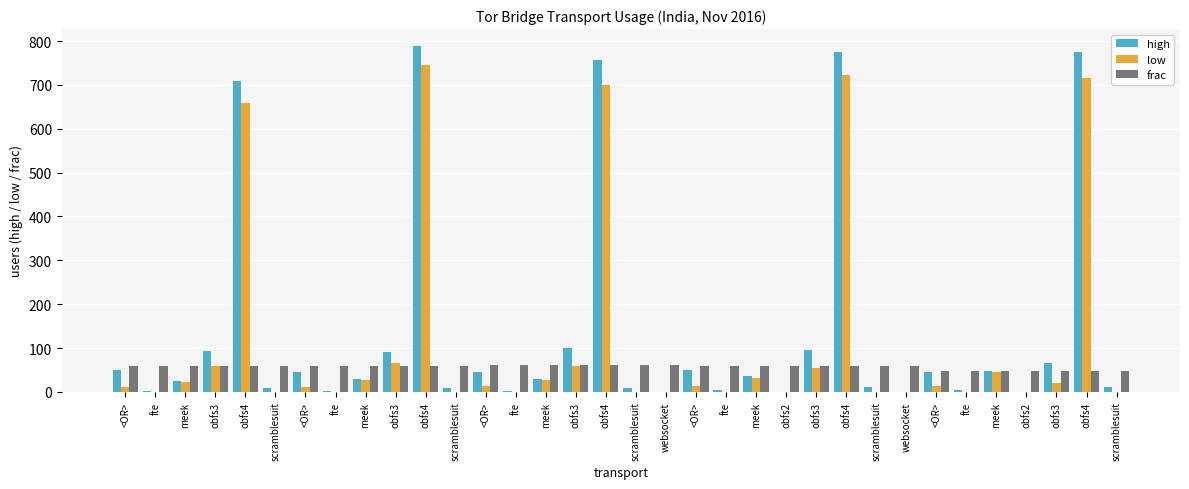

What is the maximum value for low?

746